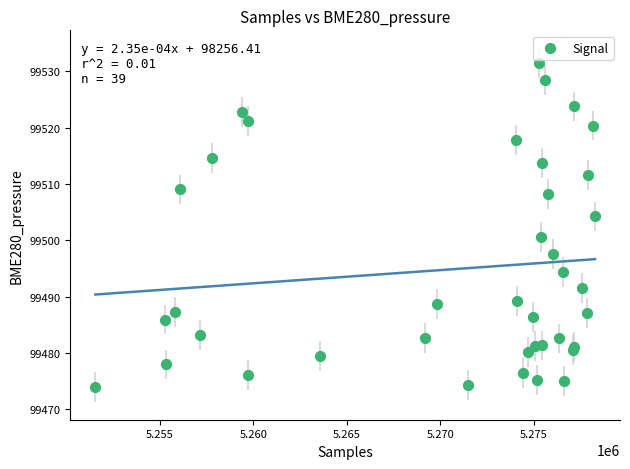

What Y value in the scatter plot is closest to 99502?

99500.5